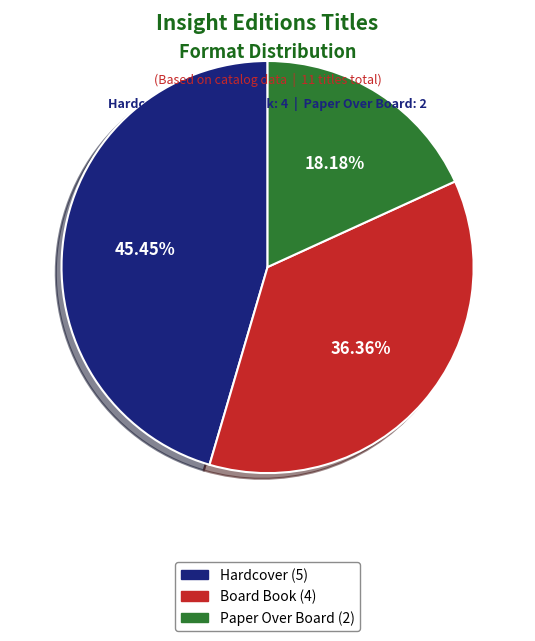

Is Board Book the majority of the pie?

No